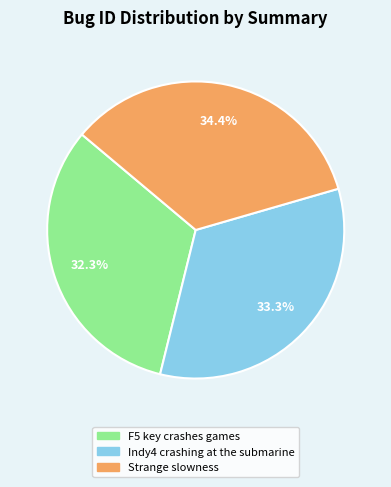

Is the sum of Strange slowness and F5 key crashes games greater than half?

Yes